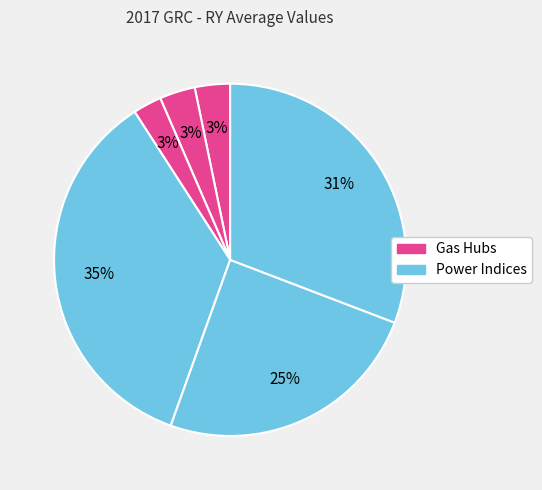

How many segments does this pie chart have?

6